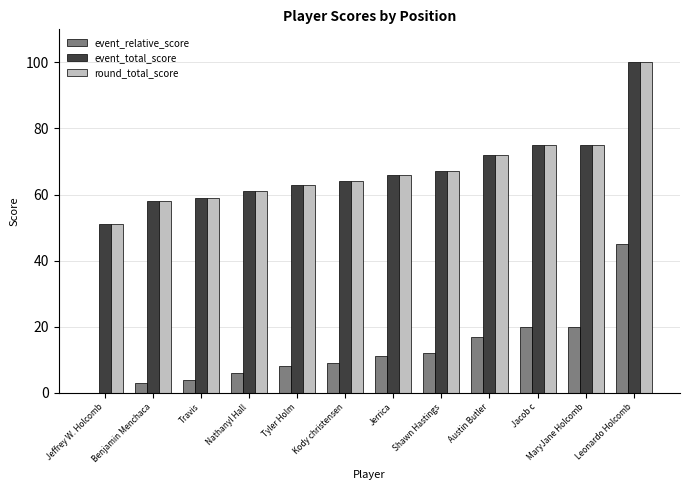

Which series has the largest total across all categories?

event_total_score